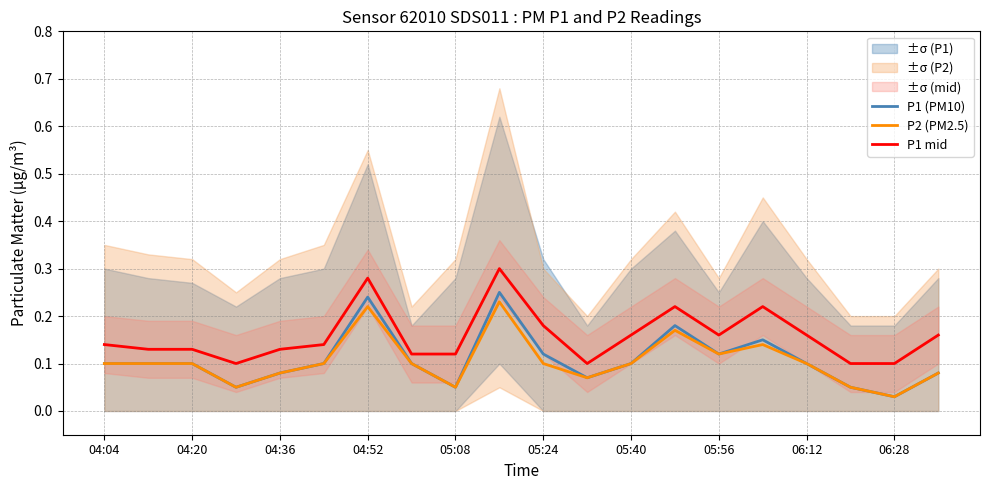

Where is P1 (PM10) nearest to the value 0?

06:28